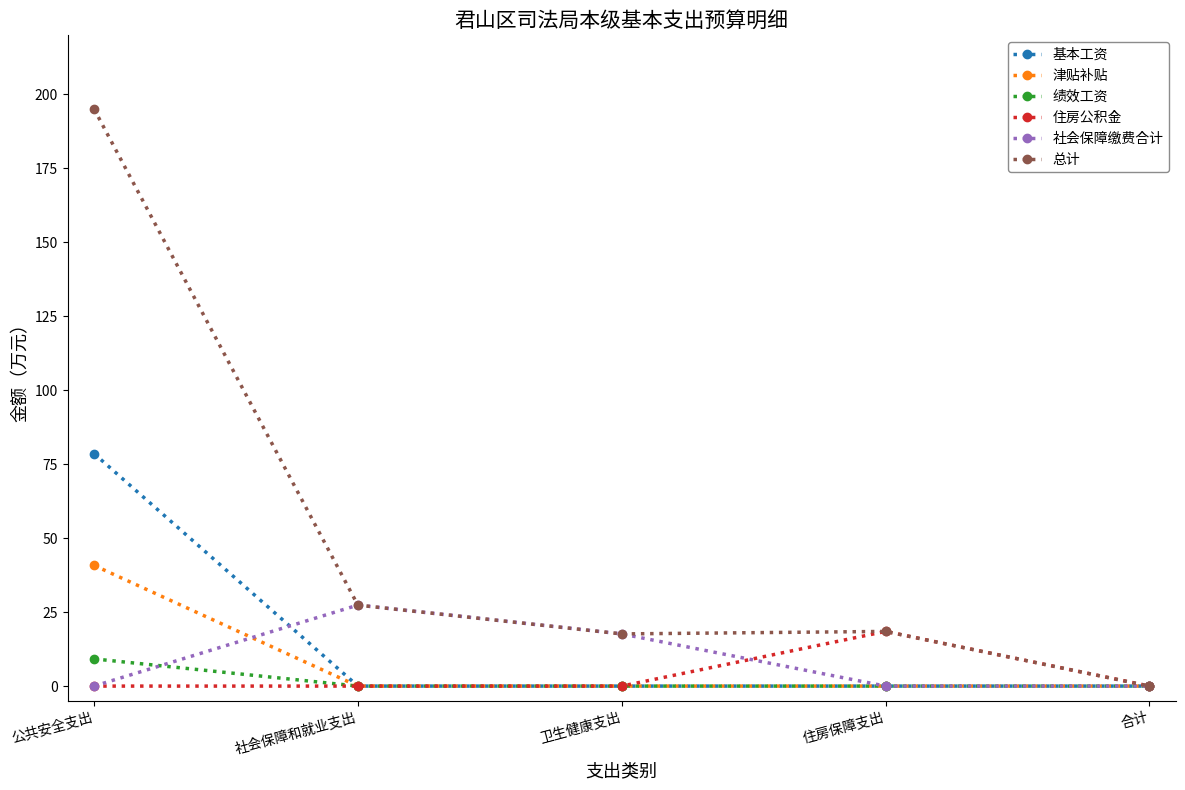

Does the chart display data point markers on the line(s)?

Yes